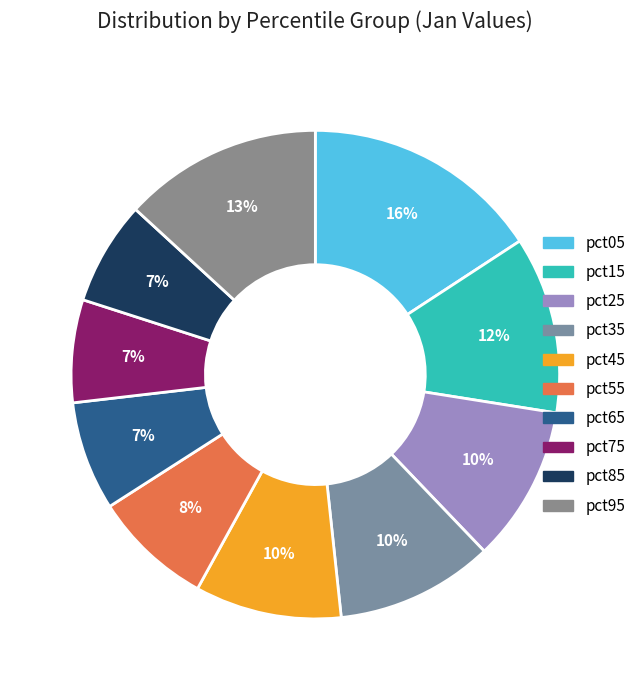

What is the total percentage of pct65 and pct85?

14.1%